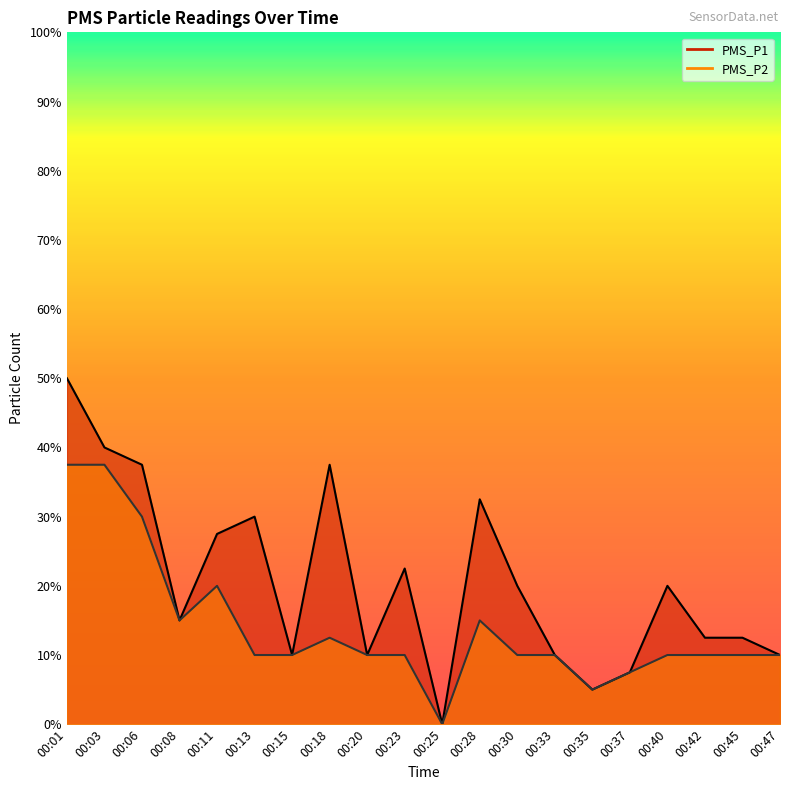

Reading left to right, transcribe all the data shown in this chart.

PMS_P1: 5.0	4.0	3.8	1.5	2.8	3.0	1.0	3.8	1.0	2.2	0.0	3.2	2.0	1.0	0.5	0.8	2.0	1.2	1.2	1.0
PMS_P2: 3.8	3.8	3.0	1.5	2.0	1.0	1.0	1.2	1.0	1.0	0.0	1.5	1.0	1.0	0.5	0.8	1.0	1.0	1.0	1.0